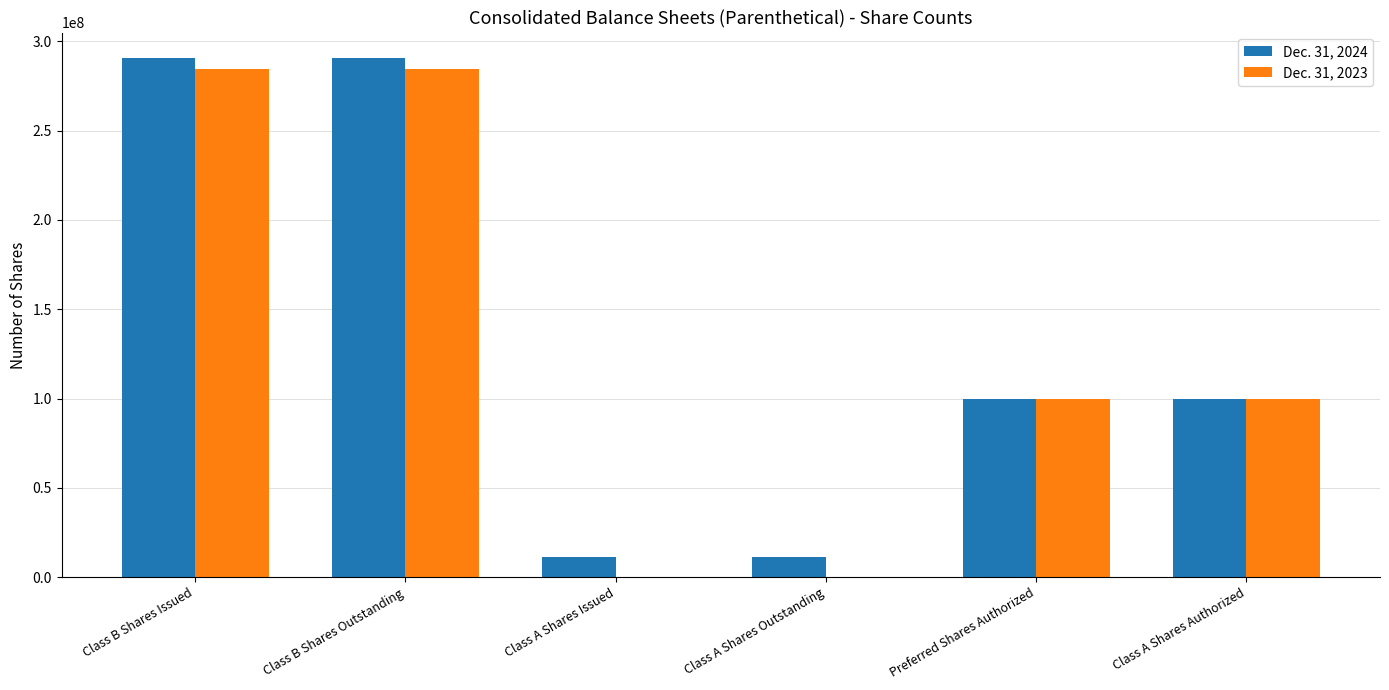

What is the total value across all series at Class B Shares Outstanding?

575167913